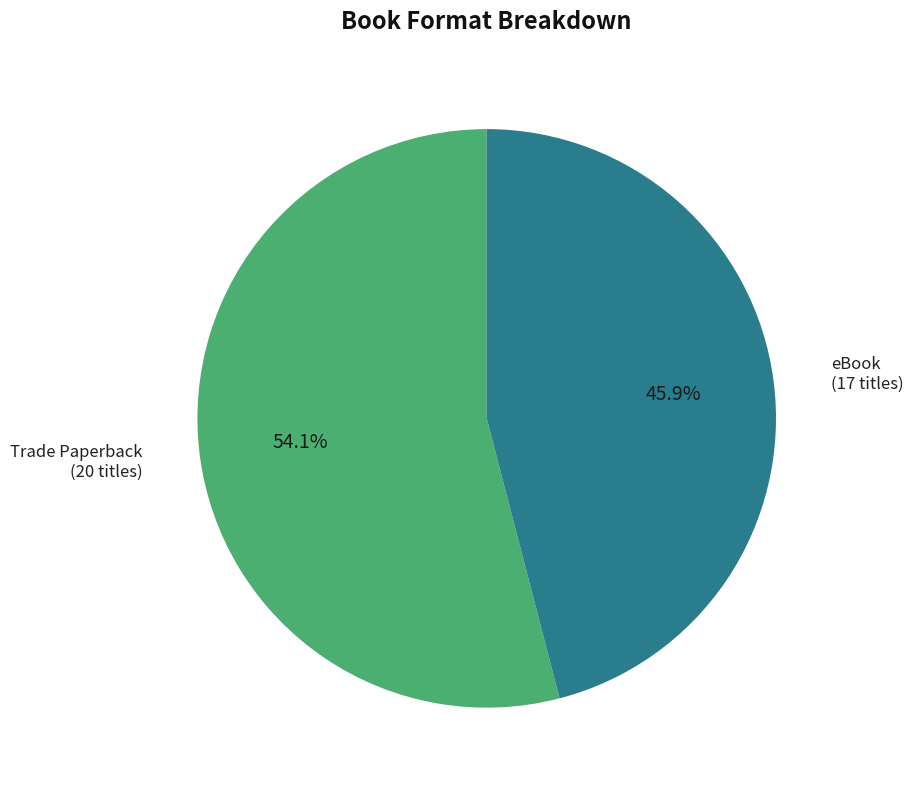

To the nearest percent, what is the combined percentage of eBook and Trade Paperback?

100%